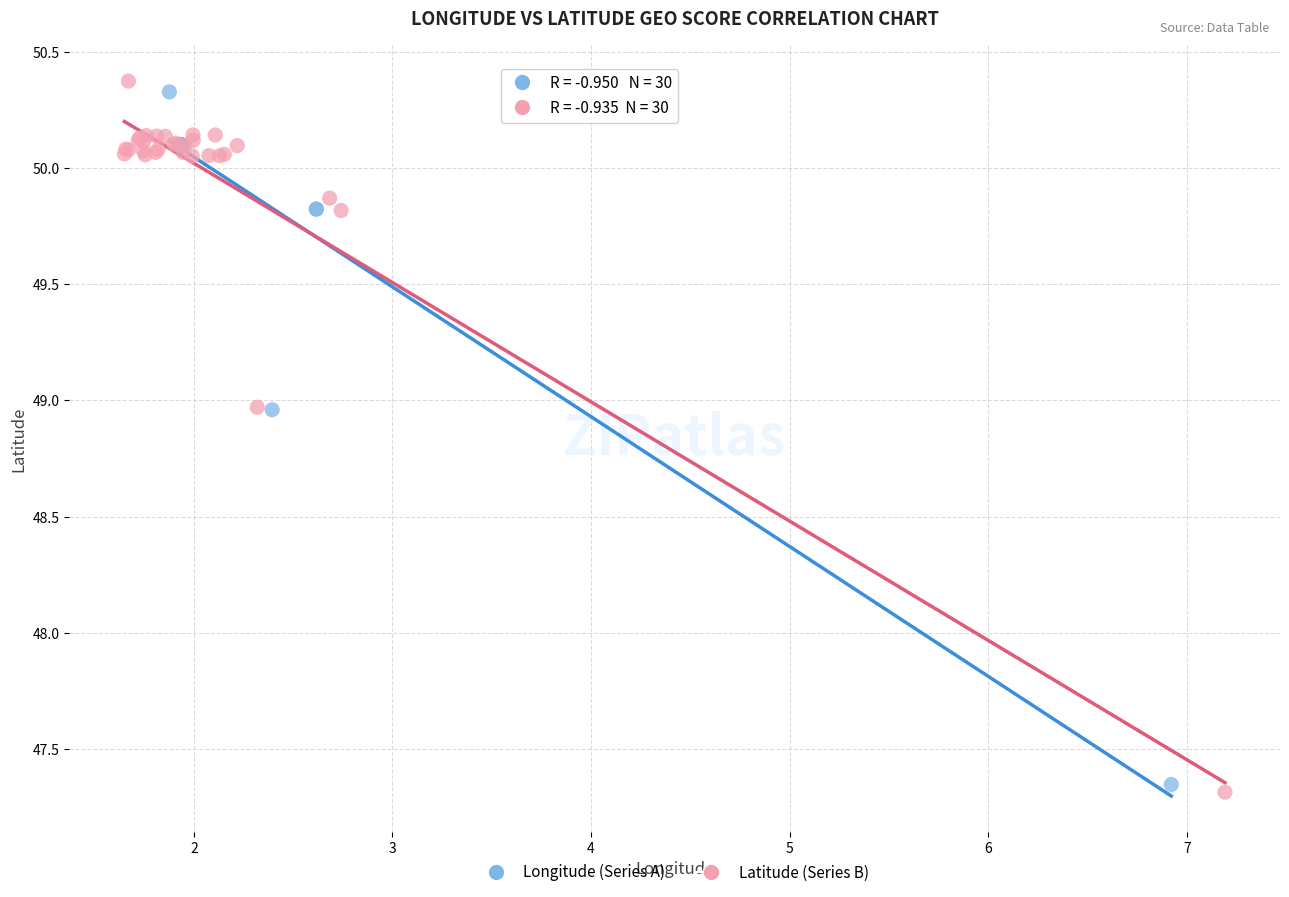

Which series contains the lowest Y value?

Latitude (Series B)